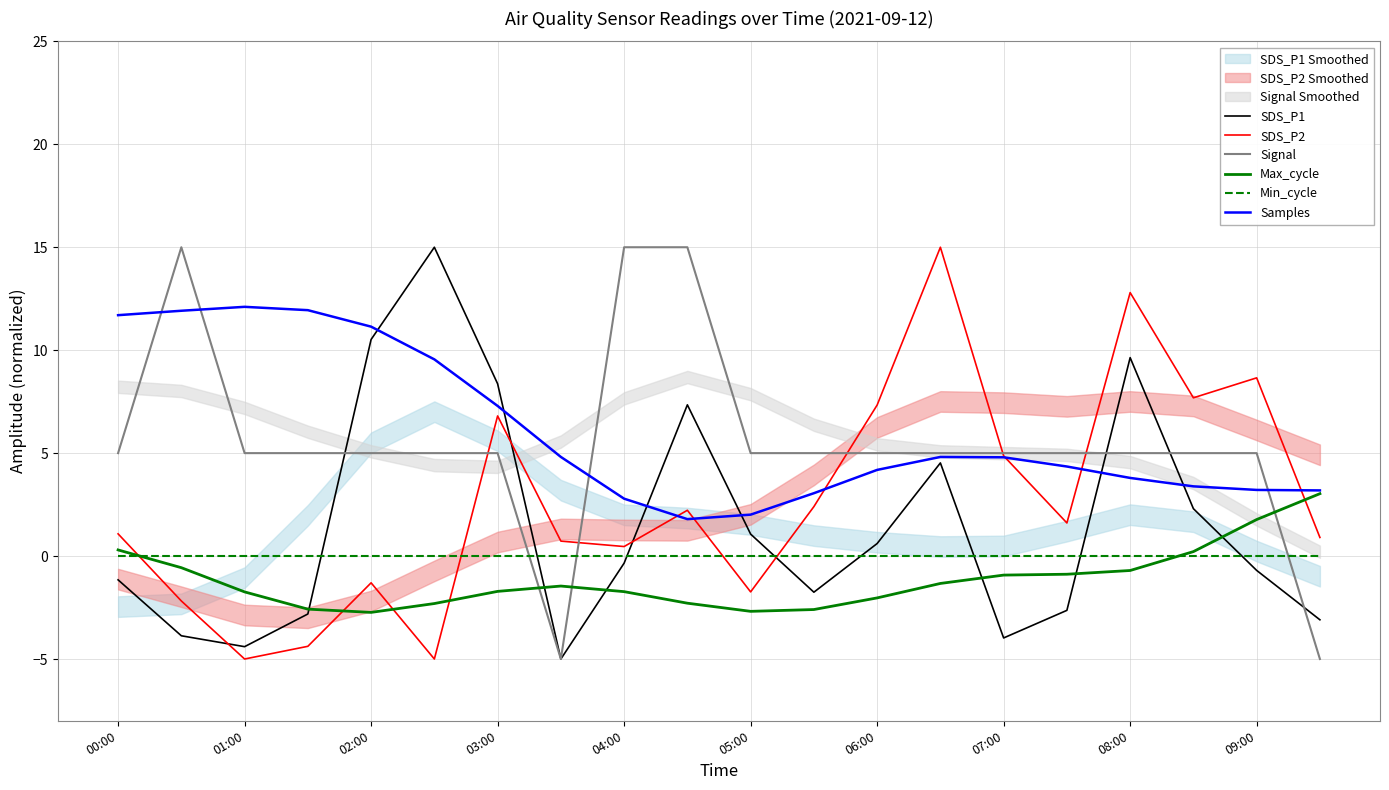

True or false: Max_cycle and SDS_P2 cross at least once.

True